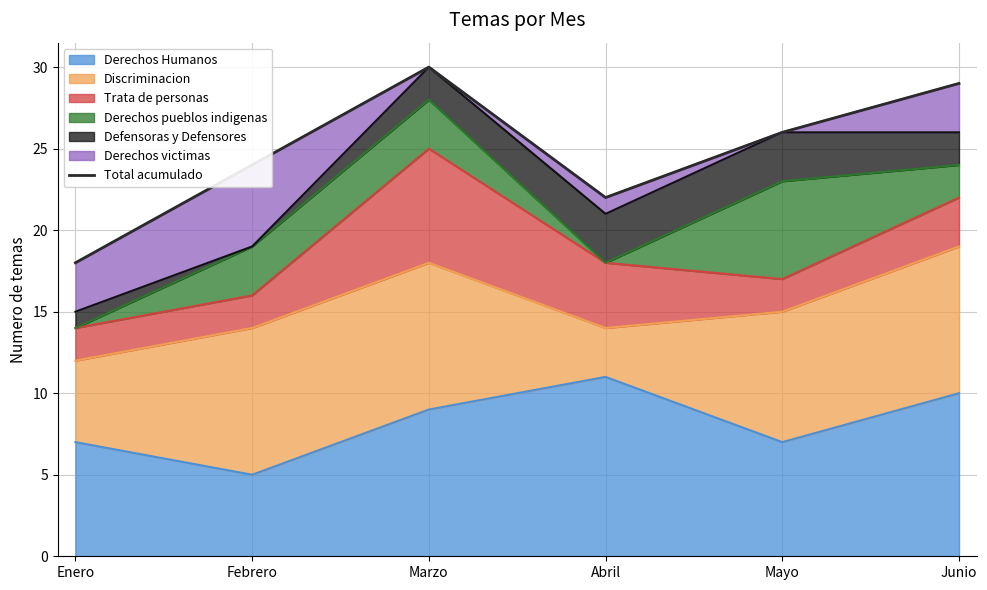

What value does the Derechos Humanos series have at Abril?

11